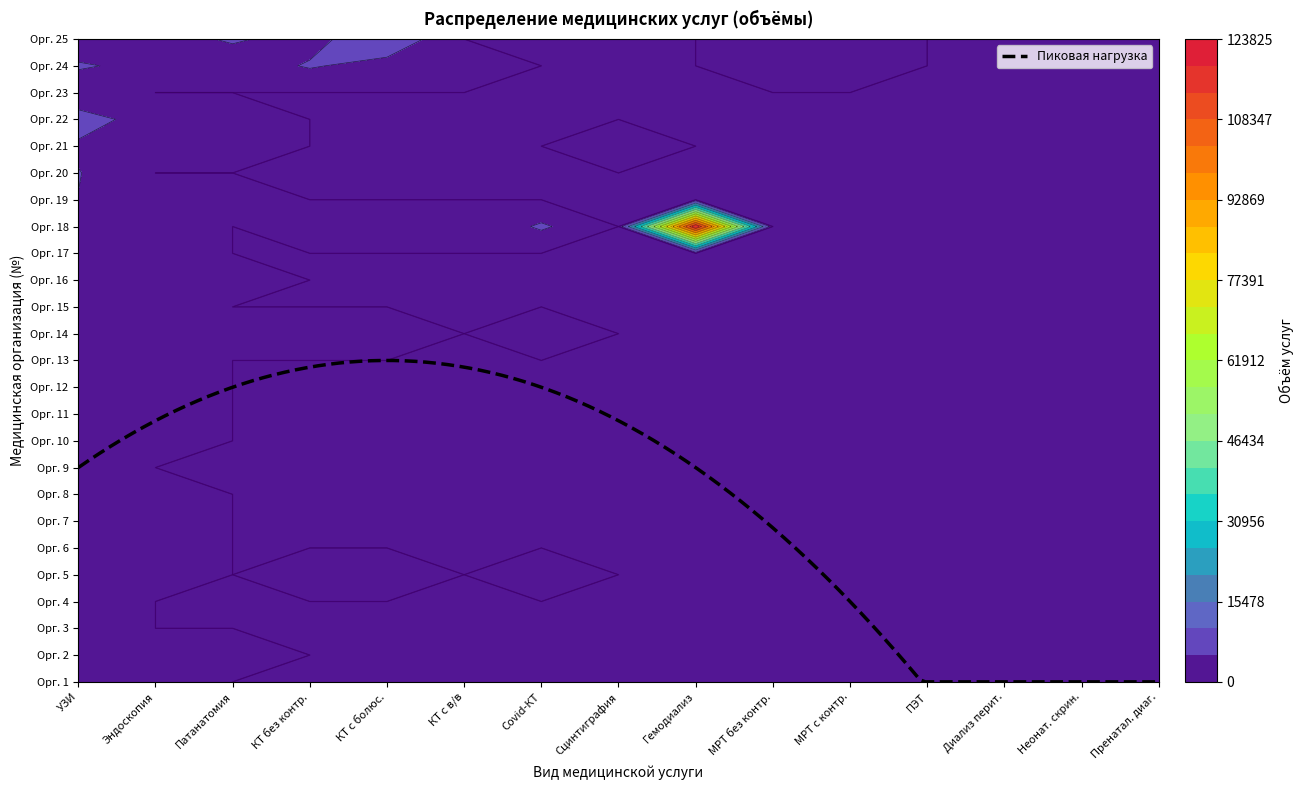

Between 9 and 6, which is larger?

9